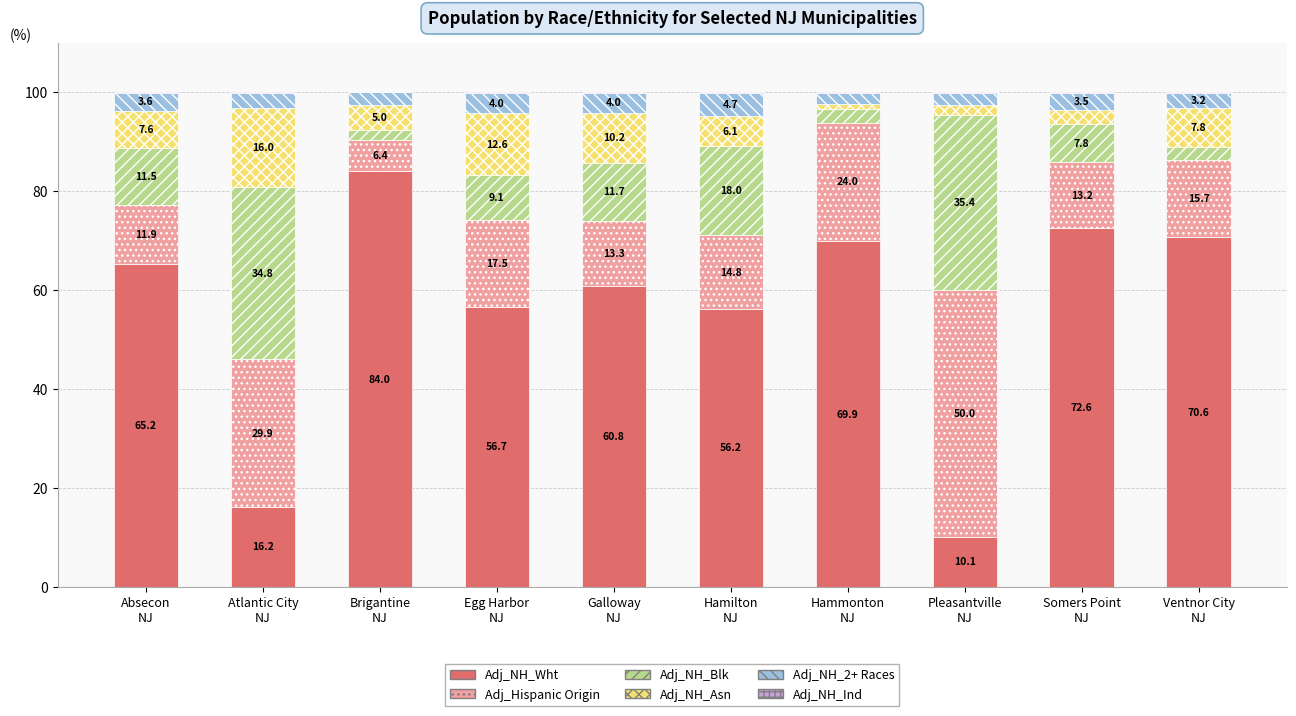

What is the highest value of the Adj_NH_Wht series?

84.0